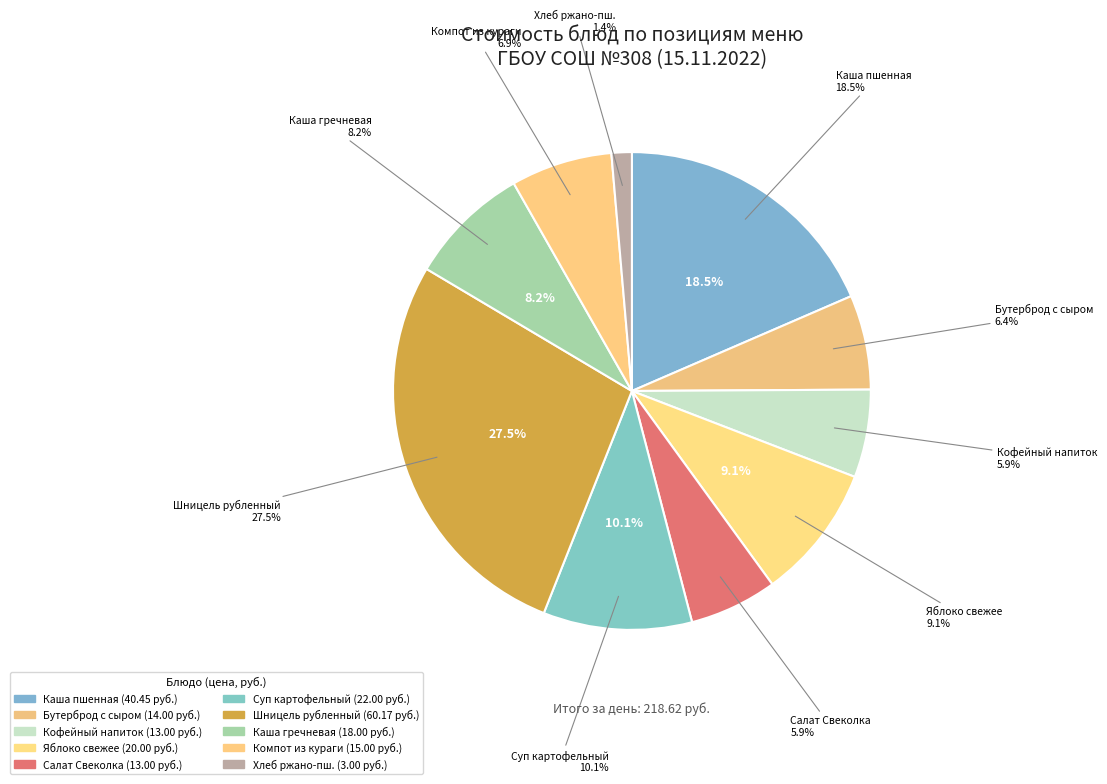

Count the number of slices in the pie.

10